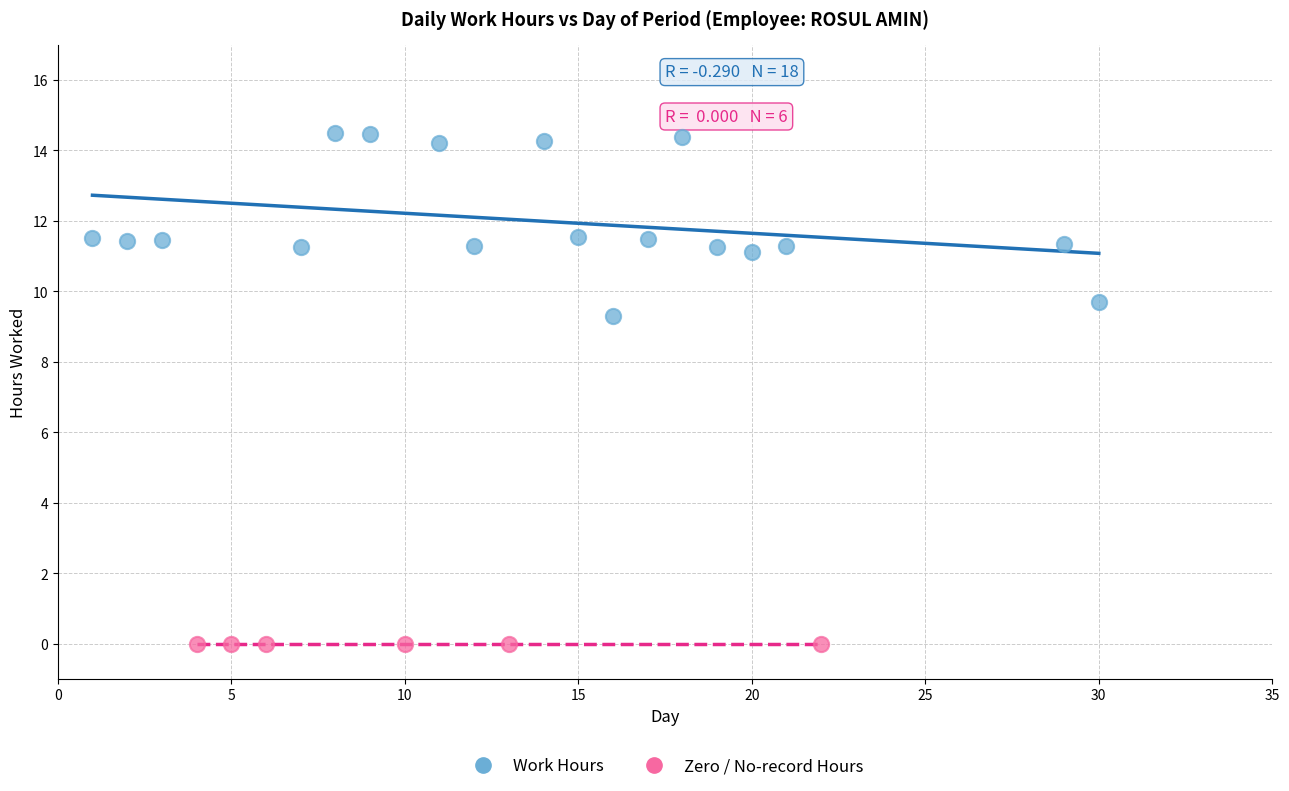

Which series contains the lowest Y value?

Zero / No-record Hours